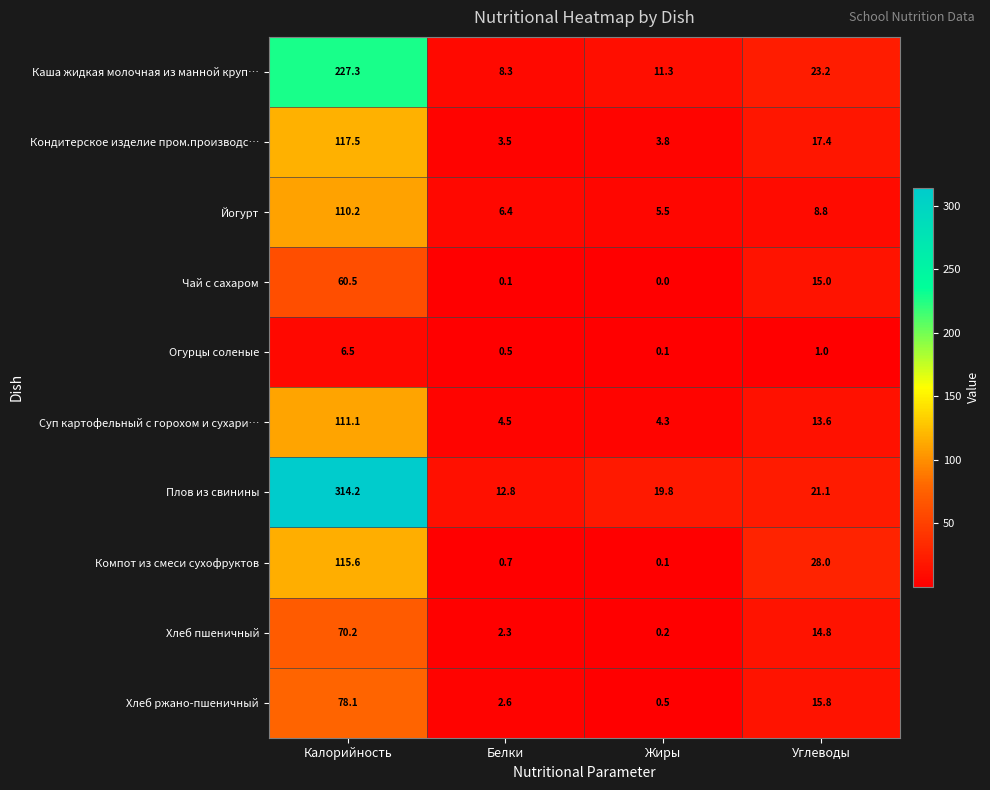

At which category is the sum across all series the highest?

Калорийность